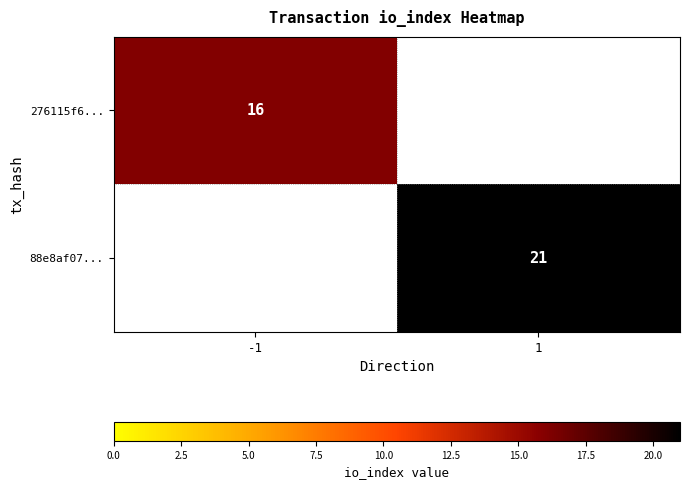

Is the value of 276115f6... at -1 greater than the value of 88e8af07... at 1?

No